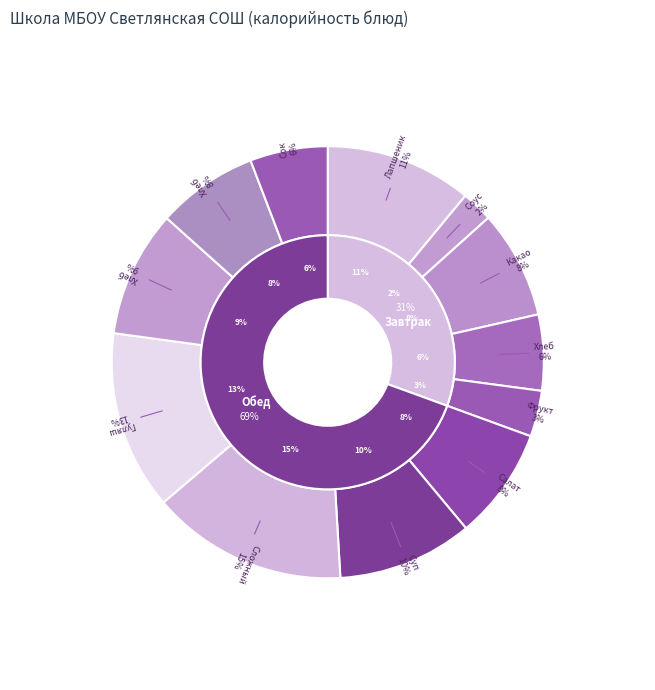

What is the ratio of the value at Гуляш из отварного мяса to the value at Какао с молоком?

1.7